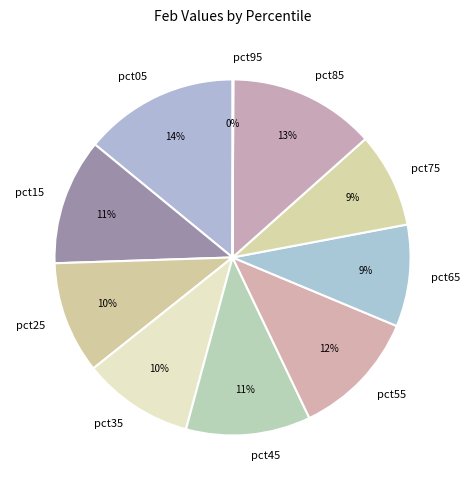

The pct85 slice represents 4% of the pie. True or false?

False